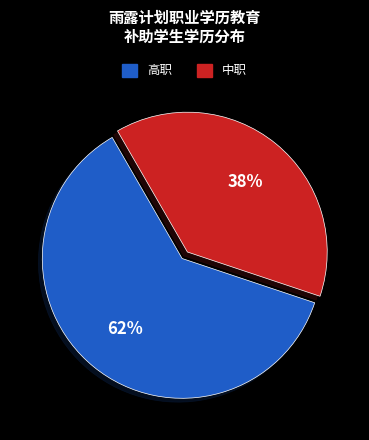

Is the sum of 中职 and 高职 greater than half?

Yes